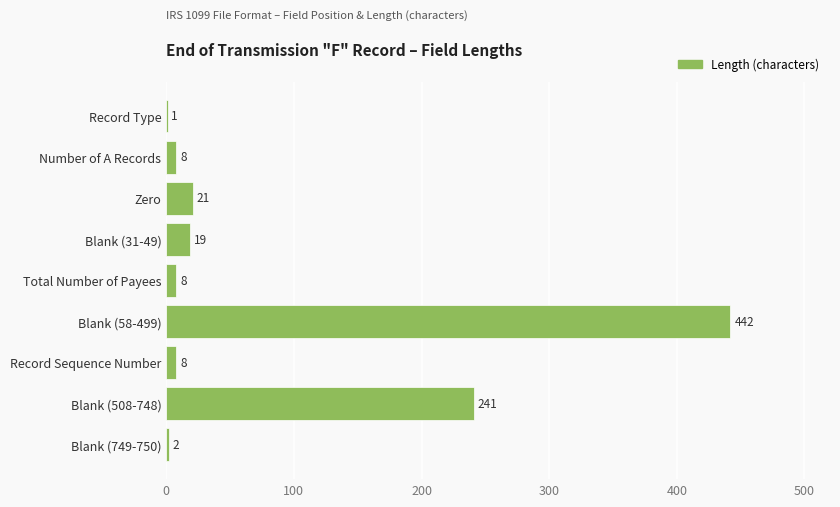

Which has a higher value, Blank (749-750) or Blank (31-49)?

Blank (31-49)